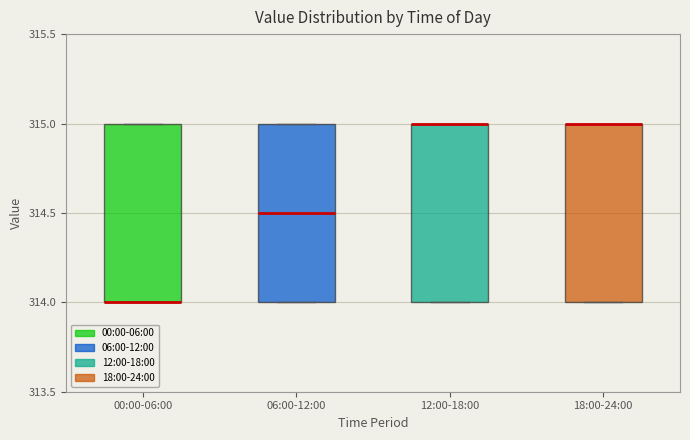

Where does the median line of the box for 06:00-12:00 sit on the y-axis? The values are not printed on the chart, so give them approximately, as read against the axis.

314.5